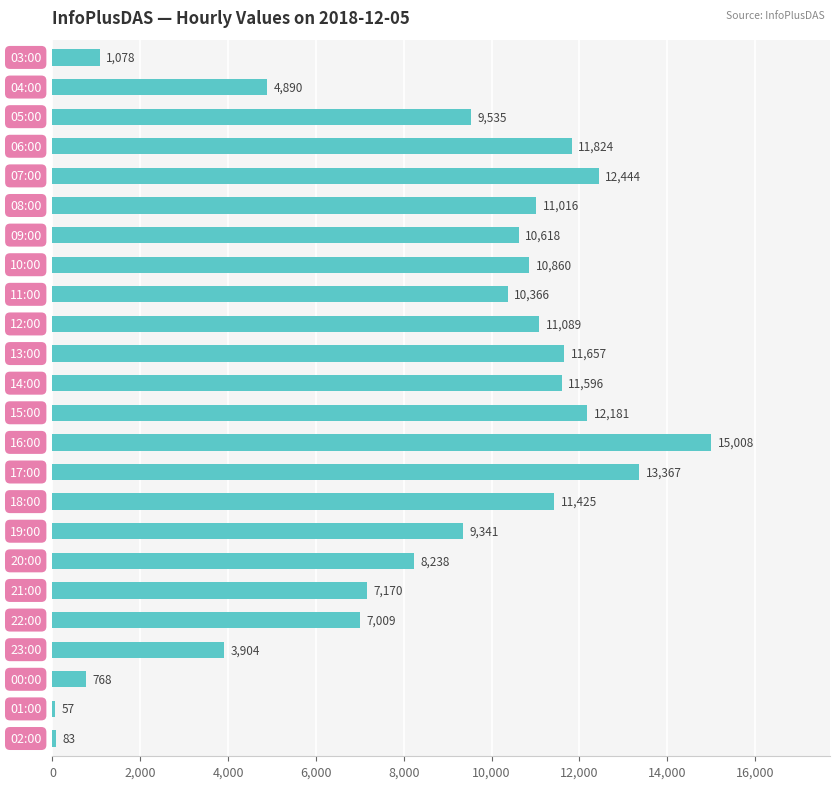

What is the greatest value displayed?

15008